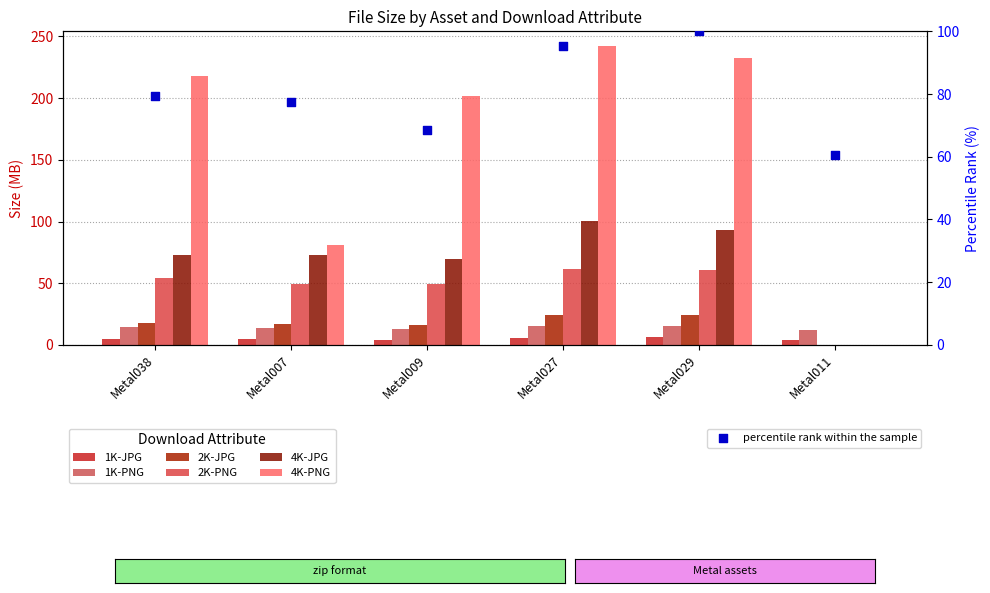

At how many categories does at least one series exceed 51?

6